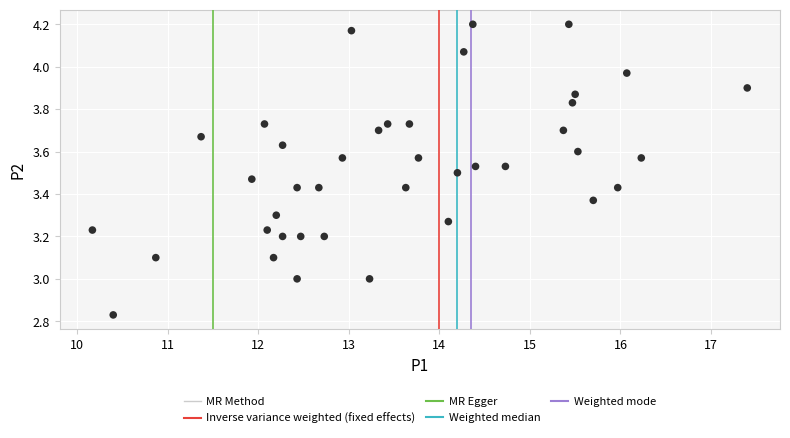

What is the range of Y values (max minus min)?

1.4